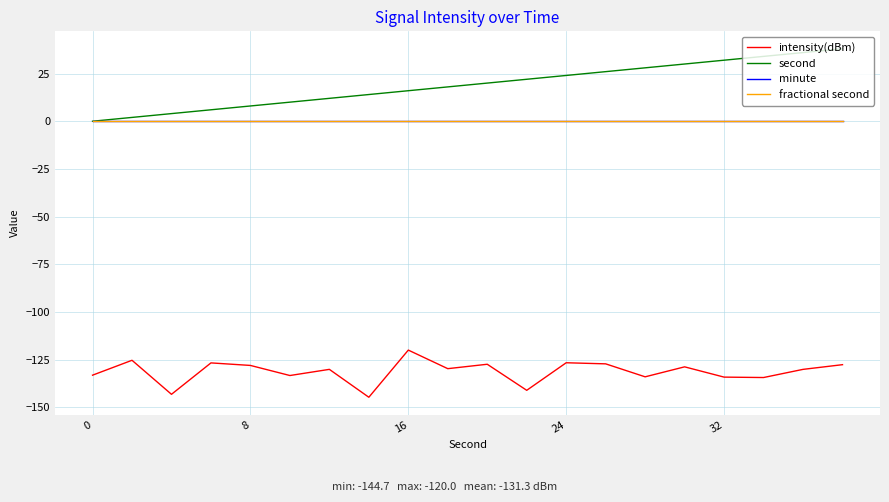

Does the chart display data point markers on the line(s)?

No